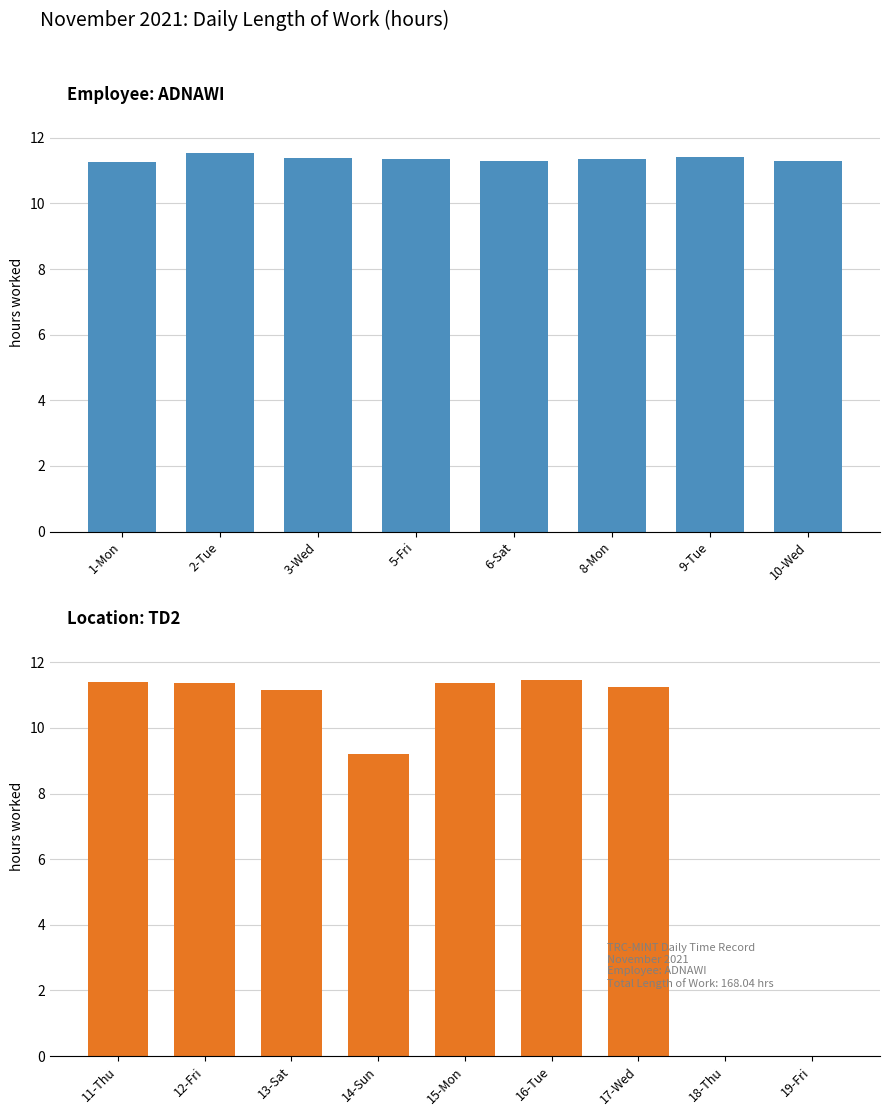

What is the average value?

9.9